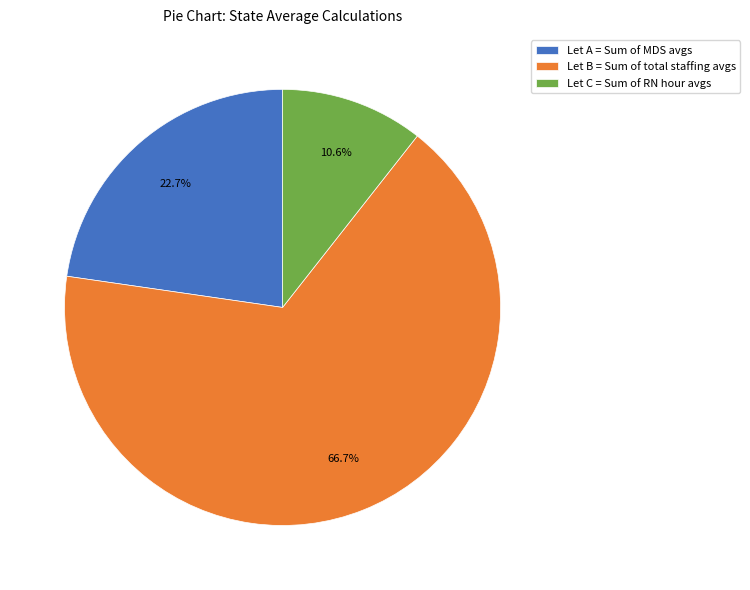

Is Let B = Sum of total staffing avgs the majority of the pie?

Yes